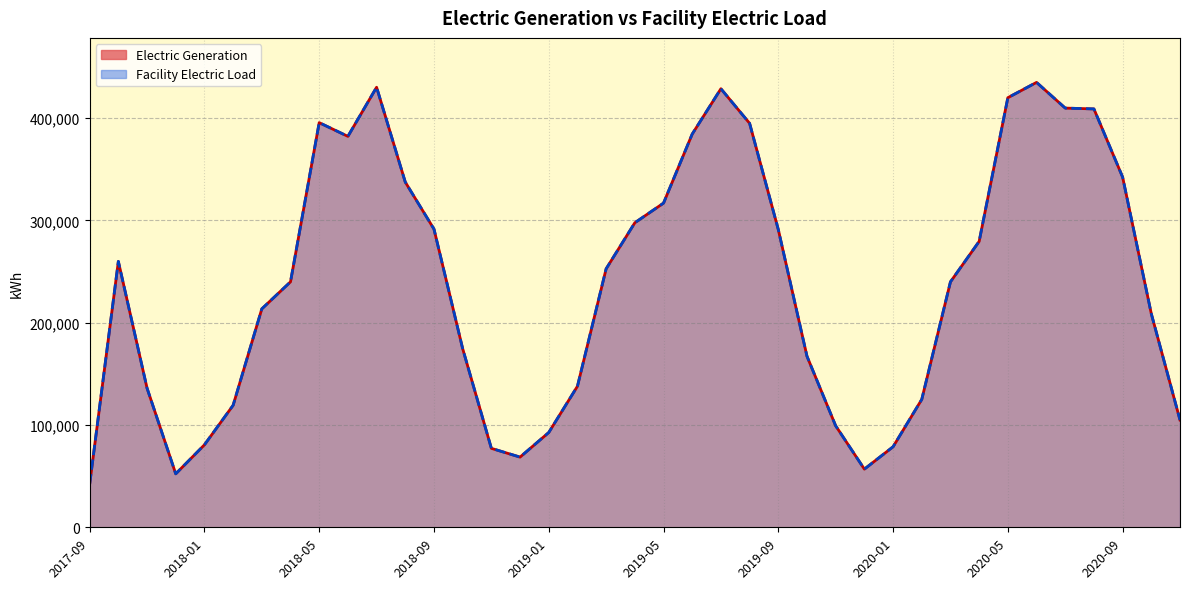

What is the average value of the Facility Electric Load series?

237830.7